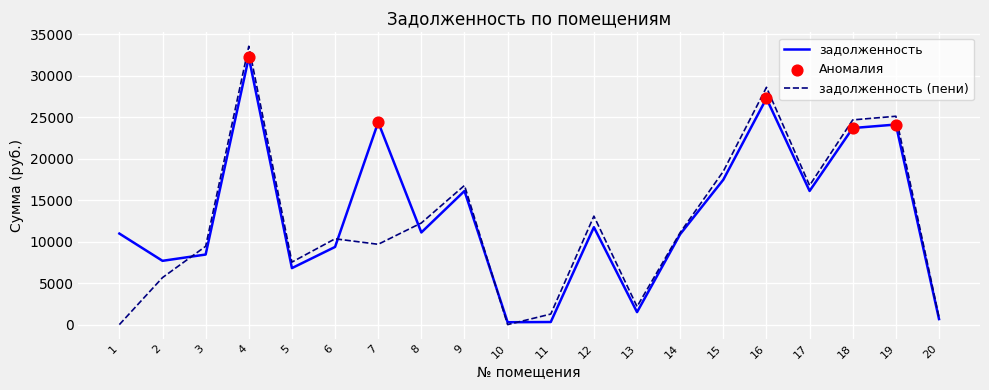

At how many categories does at least one series exceed 9008?

14